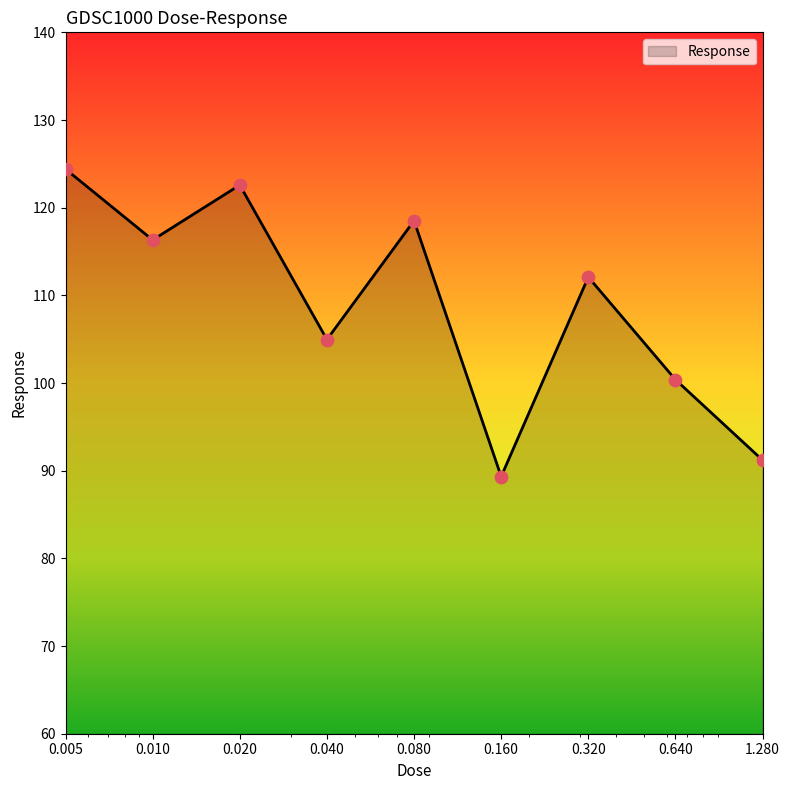

What is the minimum value shown in the chart?

89.3